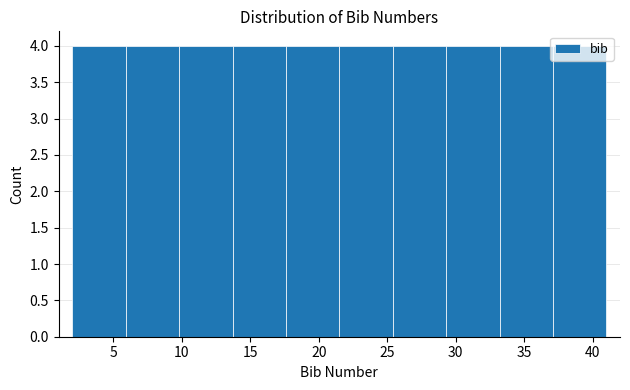

Reading left to right, transcribe this chart: for each bar, give the range it covers on the x-axis and its height. Neither the bar edges nor the heights are printed on the chart, so give them approximately, as read against the axes.

2.0 to 5.9: 4
5.9 to 9.8: 4
9.8 to 13.7: 4
13.7 to 17.6: 4
17.6 to 21.5: 4
21.5 to 25.4: 4
25.4 to 29.3: 4
29.3 to 33.2: 4
33.2 to 37.1: 4
37.1 to 41.0: 4